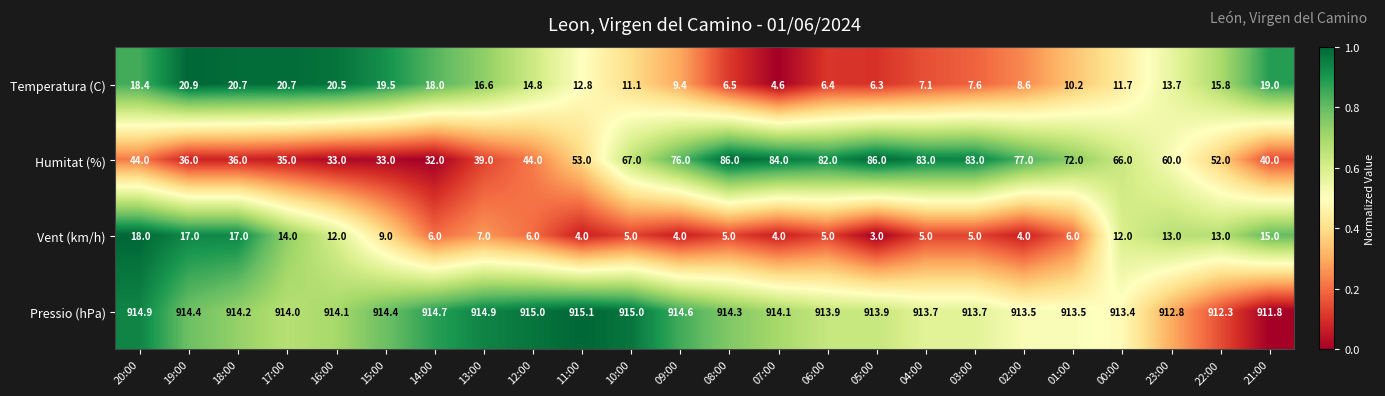

What is the maximum value shown in the chart?

915.1